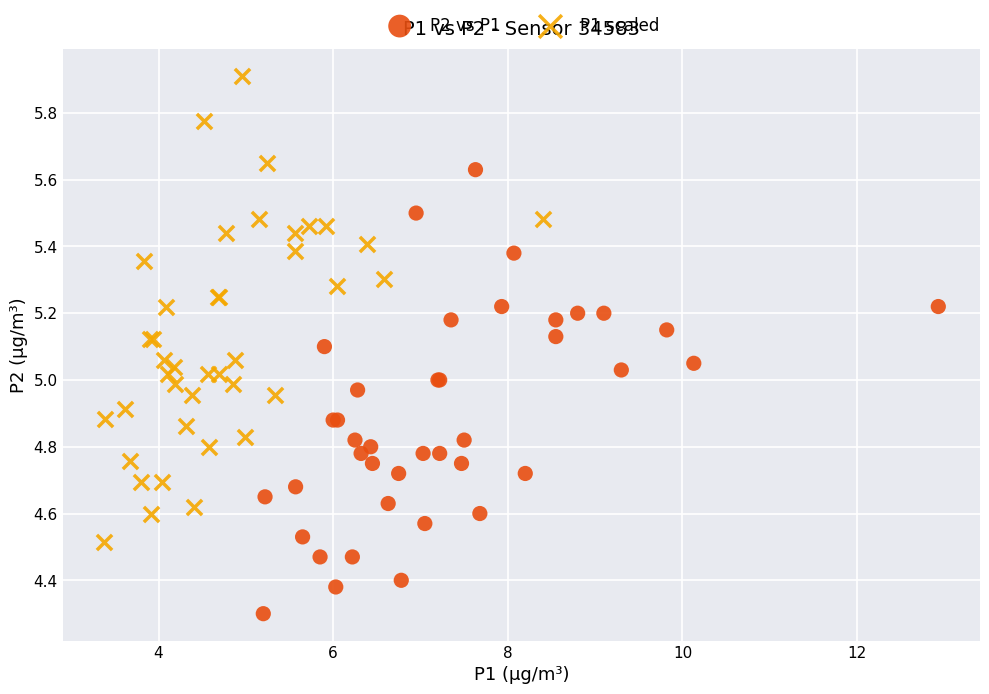

Which series contains the lowest Y value?

P2 vs P1